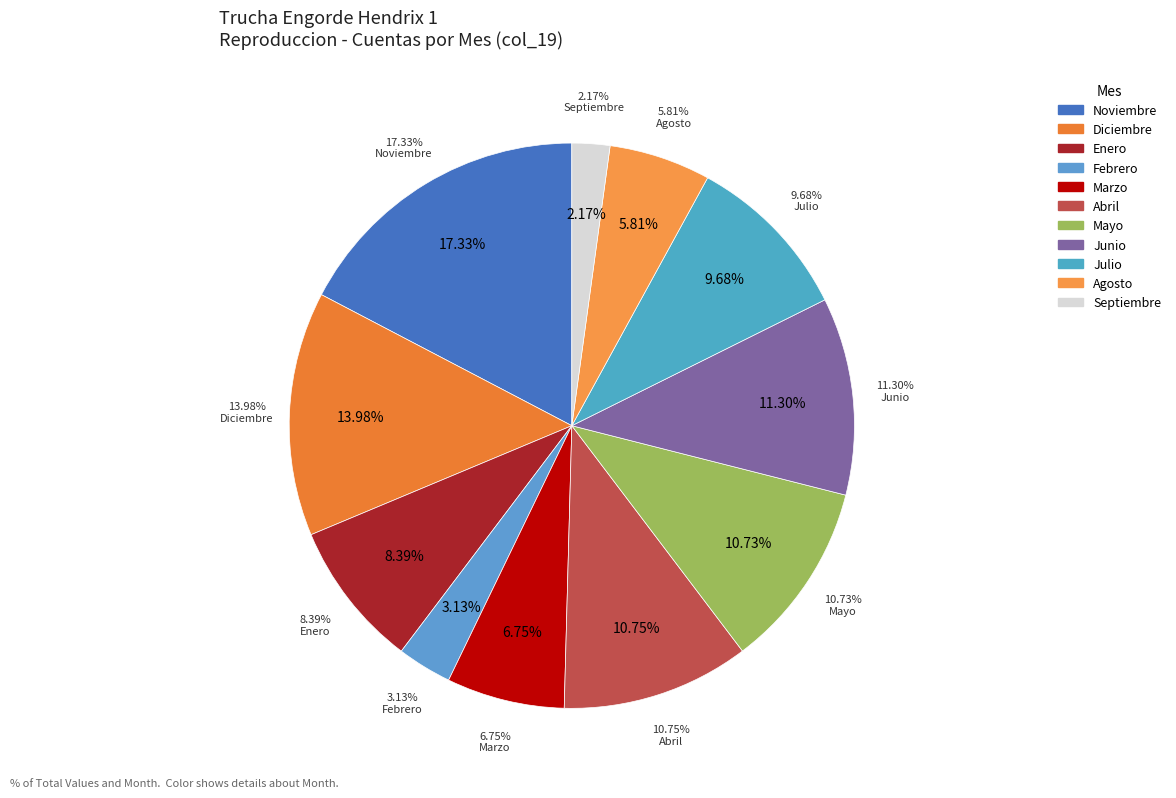

What is the smallest slice in the pie chart?

Septiembre